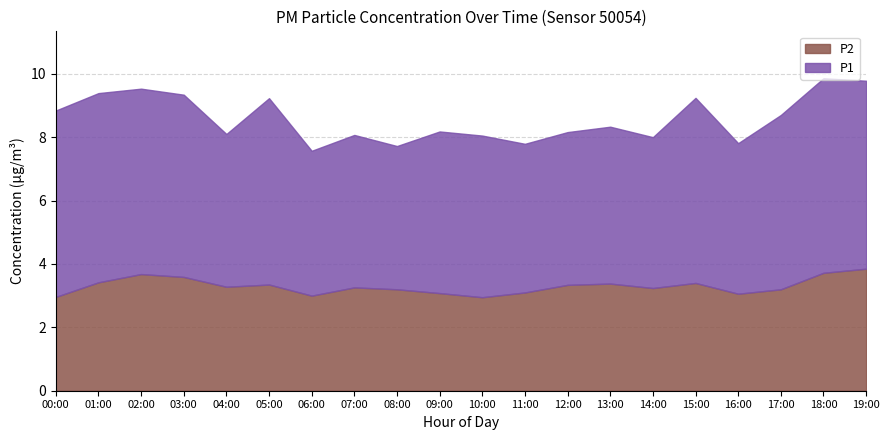

True or false: P2 has more than 1 interior local peaks.

True